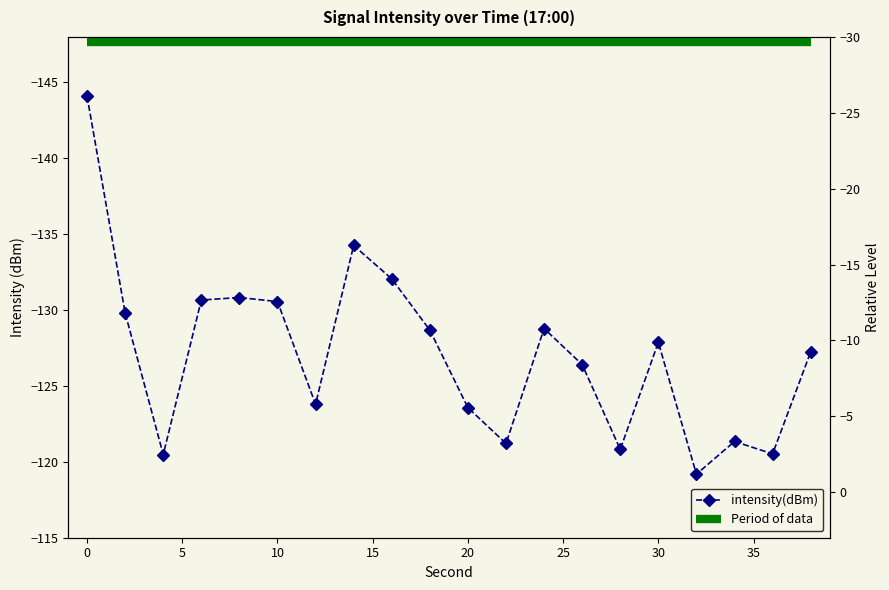

Rank the categories by value from lowest to highest.

0, 14, 16, 8, 6, 10, 2, 24, 18, 30, 38, 26, 12, 20, 34, 22, 28, 36, 4, 32